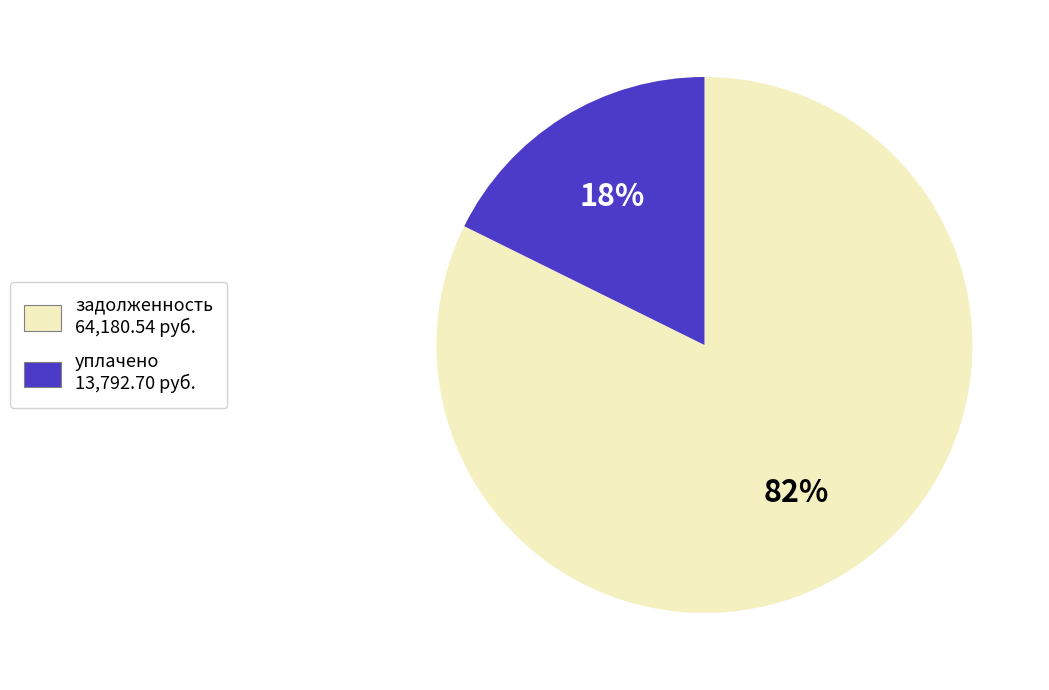

Is there any slice that represents more than half of the pie?

Yes